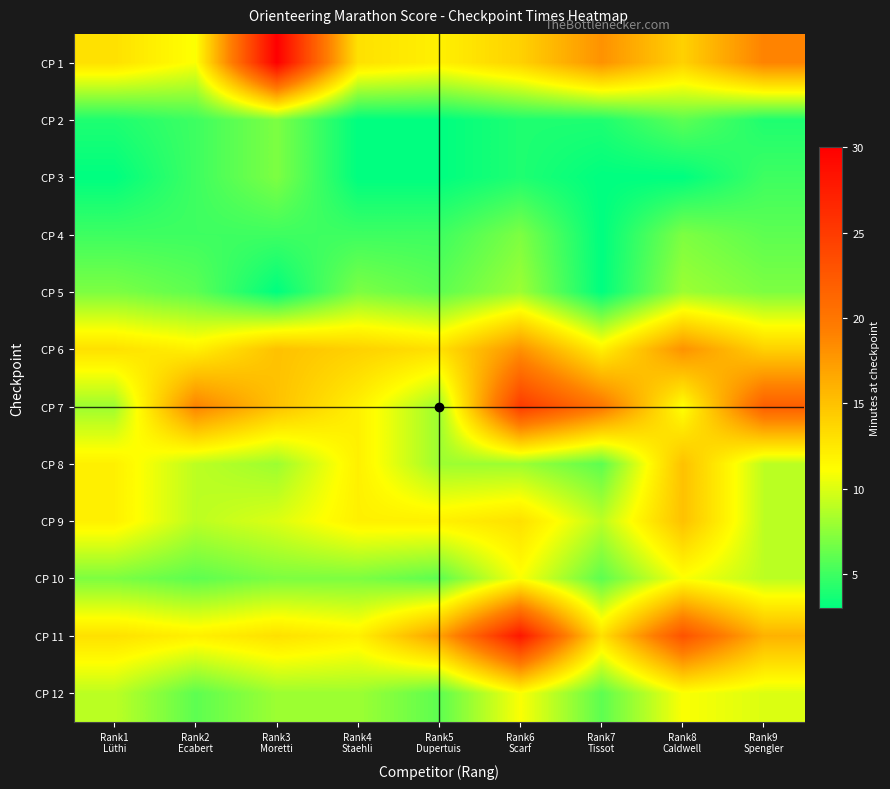

At Rank4 Staehli, list the series in order from largest to smallest.

CP 6, CP 1, CP 7, CP 8, CP 9, CP 11, CP 12, CP 5, CP 10, CP 4, CP 2, CP 3